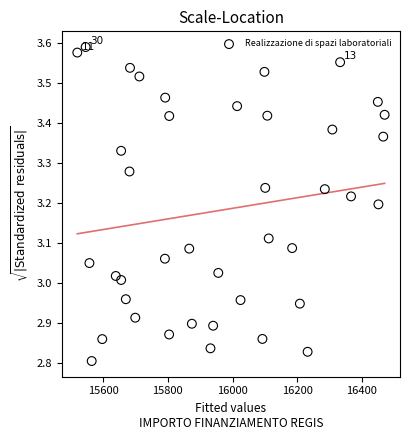

What is the range of X values (max minus min)?

949.3